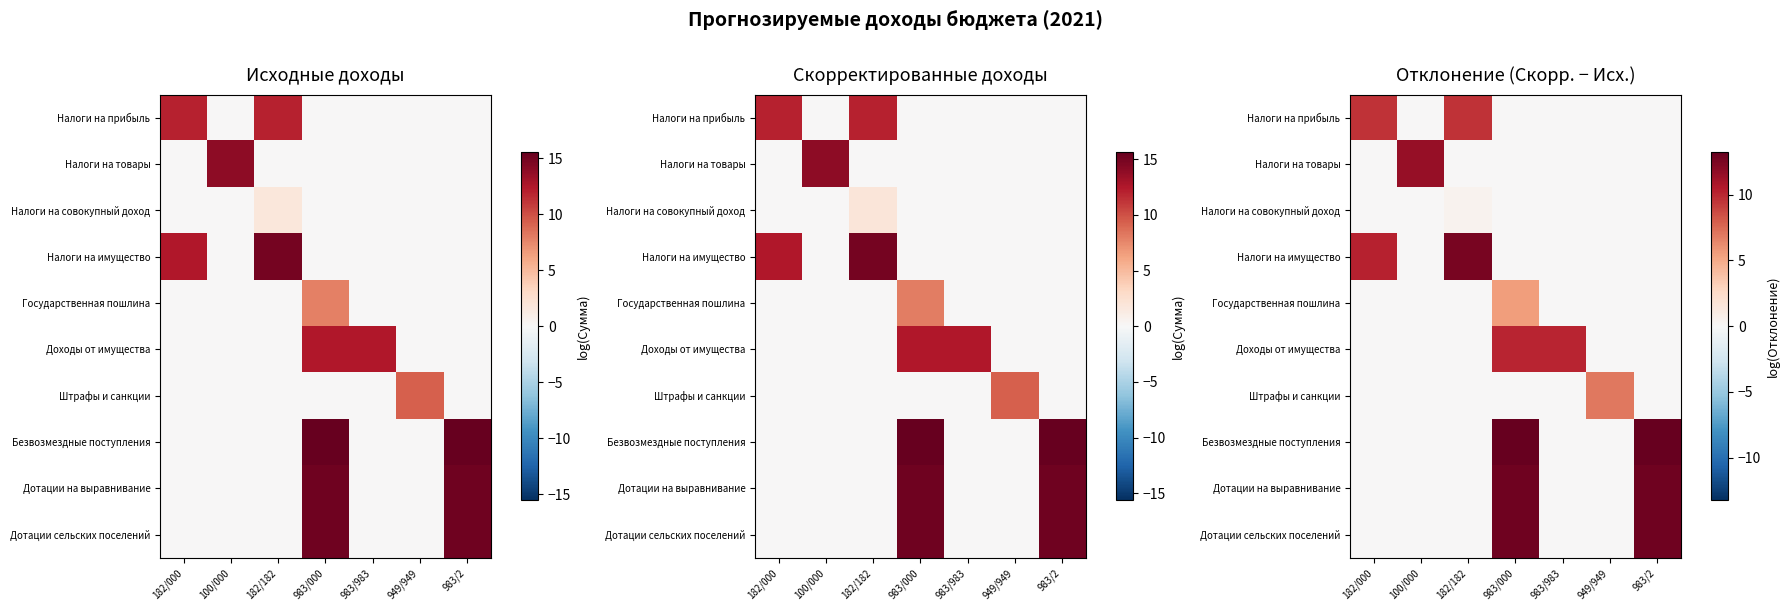

List the series in order of their peak value, lowest first.

Налоги на совокупный доход, Государственная пошлина, Штрафы и санкции, Налоги на прибыль, Доходы от имущества, Налоги на товары, Налоги на имущество, Дотации на выравнивание, Дотации сельских поселений, Безвозмездные поступления